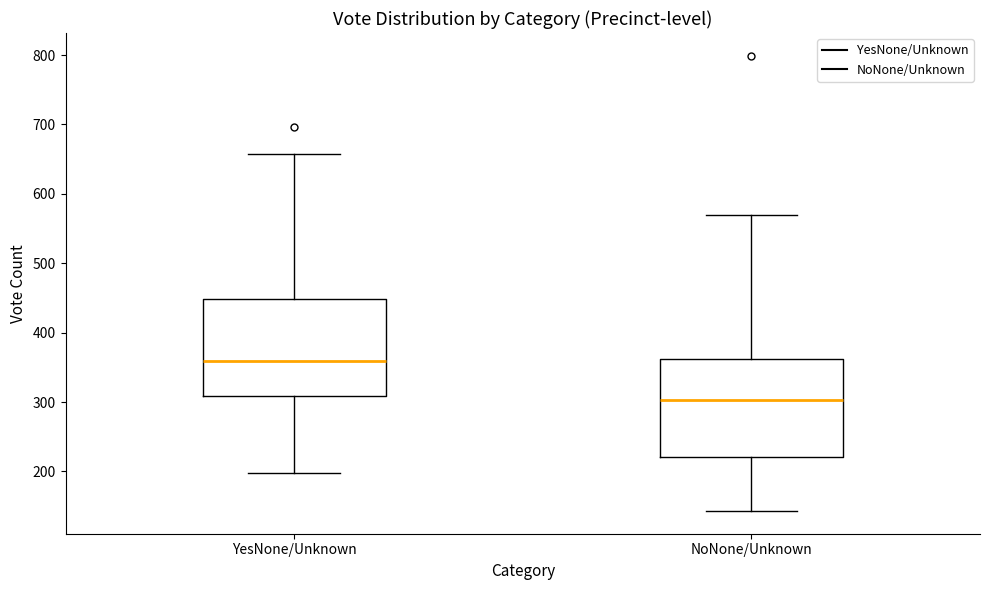

Reading left to right, read every box against the y-axis: the position of its median line, the range the box covers, and the ends of its whiskers. The values are not printed on the chart, so give them approximately, as read against the axis.

YesNone/Unknown: median 360, box 310 to 450, whiskers 200 to 660
NoNone/Unknown: median 300, box 220 to 360, whiskers 140 to 570